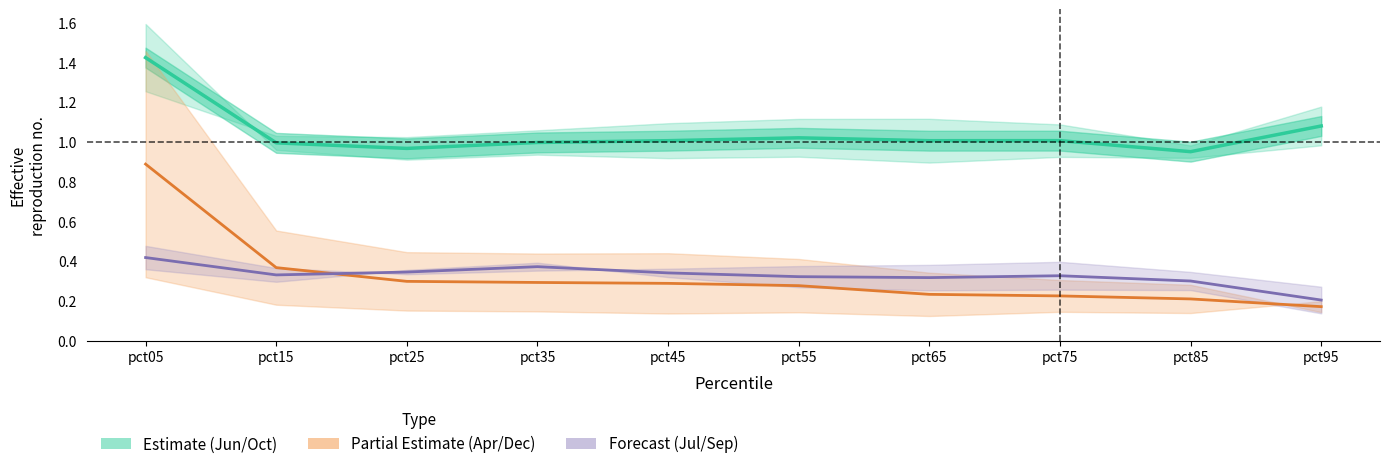

What is the sum of all Jun/Oct Estimate values?

10.5